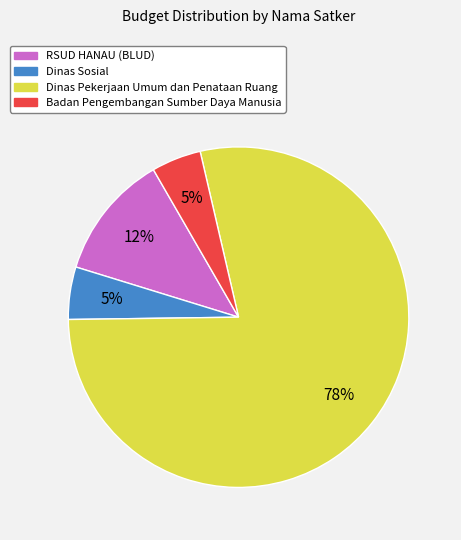

To the nearest percent, what is the average slice percentage?

25%